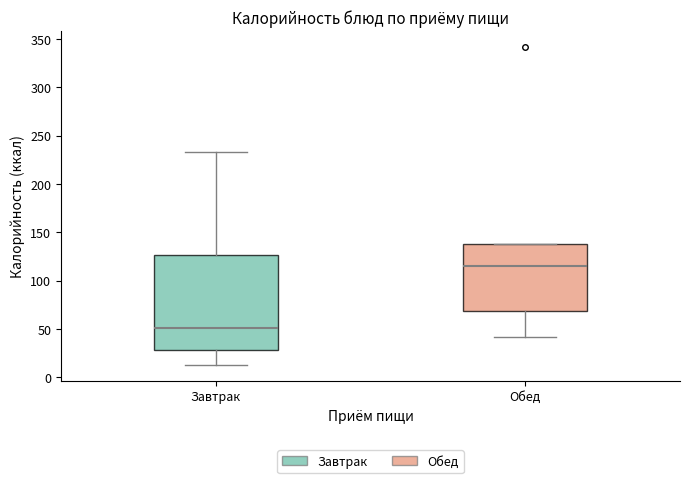

Which box is the tallest, from its lower edge to its upper edge?

Завтрак